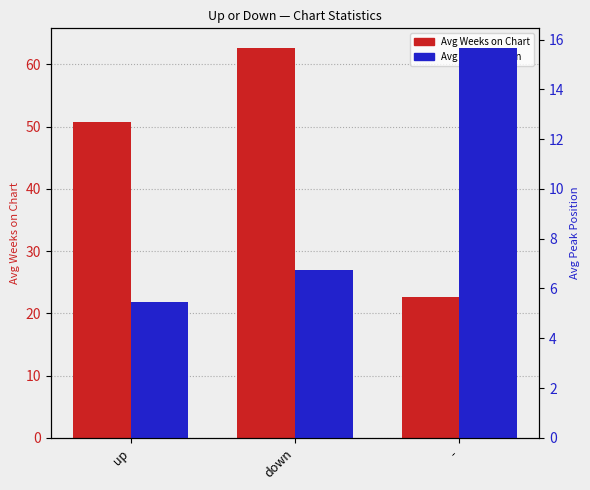

The value of Avg Weeks on Chart at - is 22.7. True or false?

True